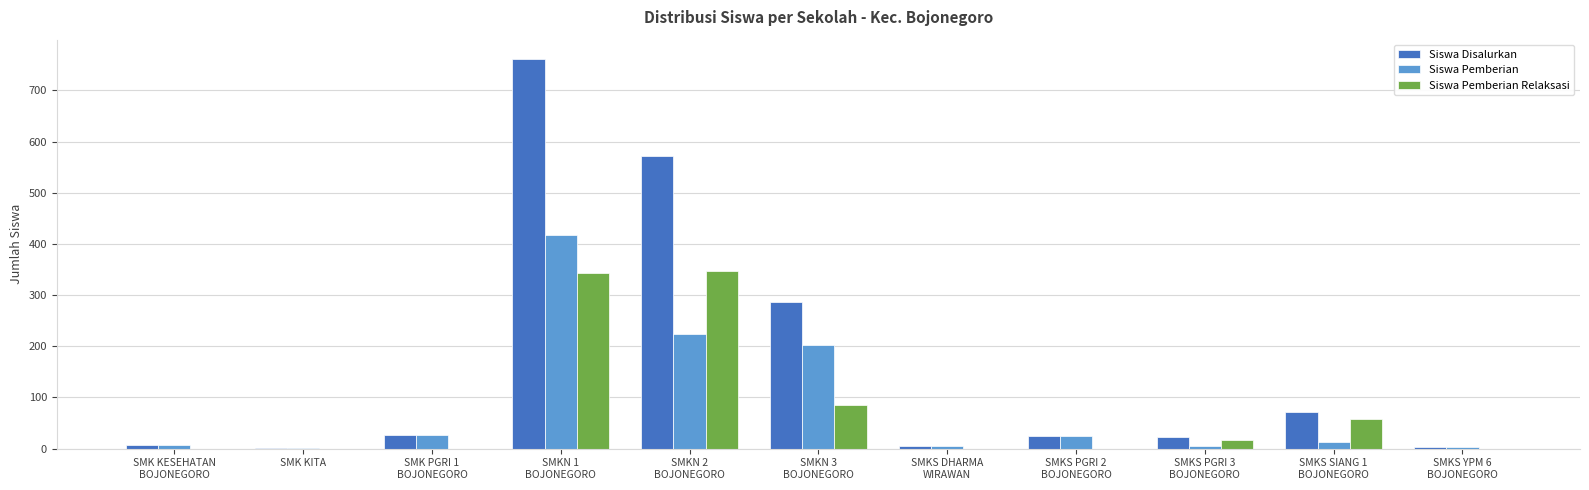

Which series has the largest total across all categories?

Siswa Disalurkan